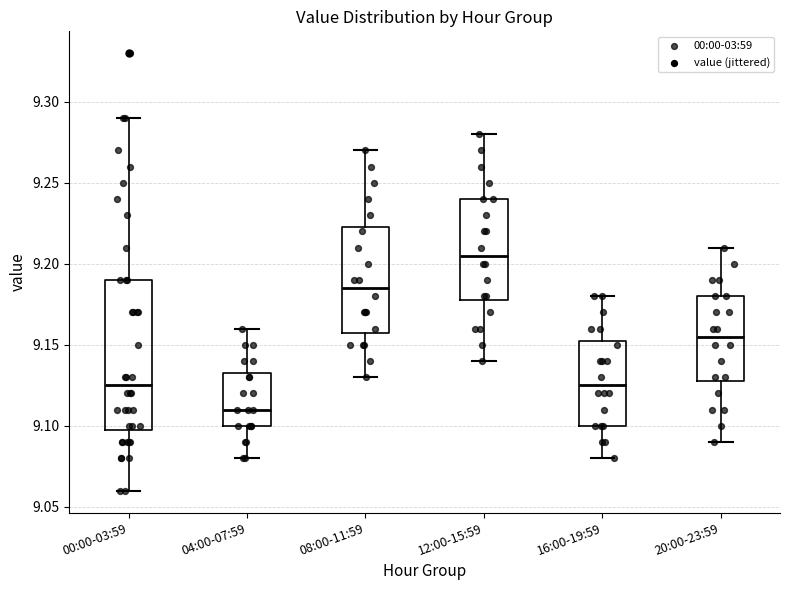

Comparing the boxes themselves (not the whiskers), which one is the tallest?

00:00-03:59